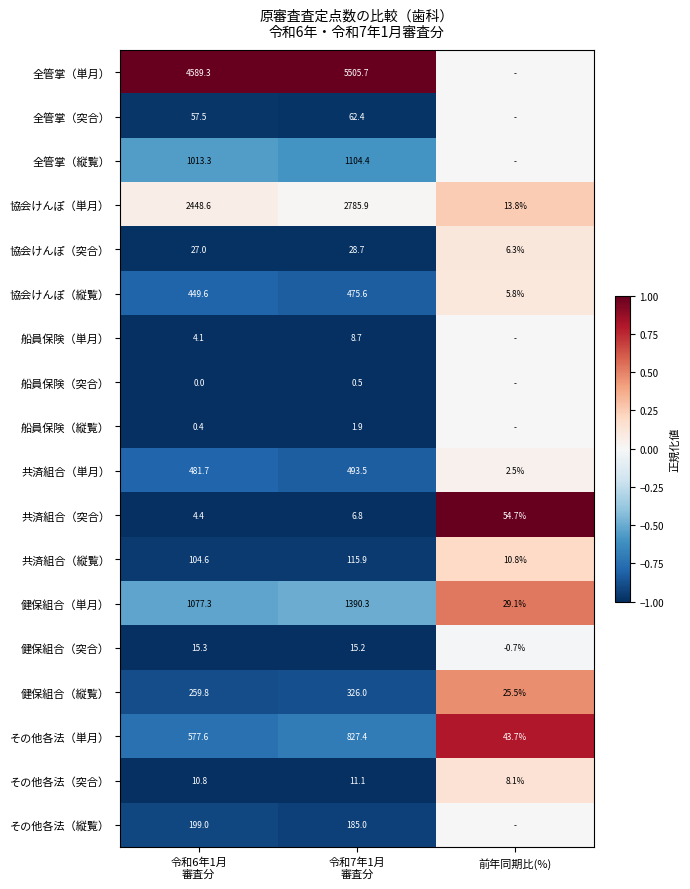

How many values in the 共済組合（突合） series are below 6?

1